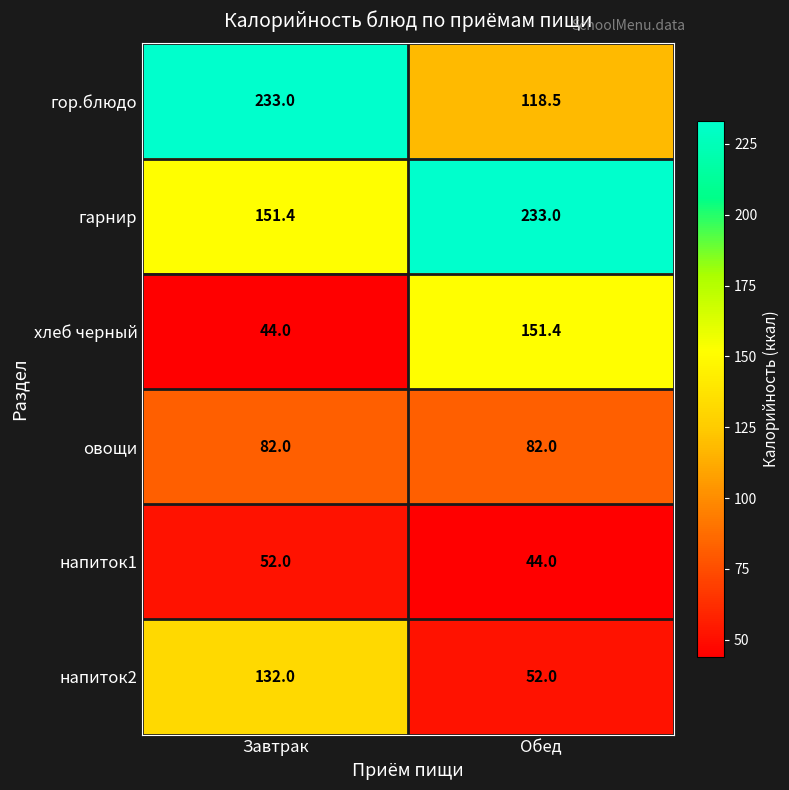

Which series changed the most between Завтрак and Обед?

гор.блюдо